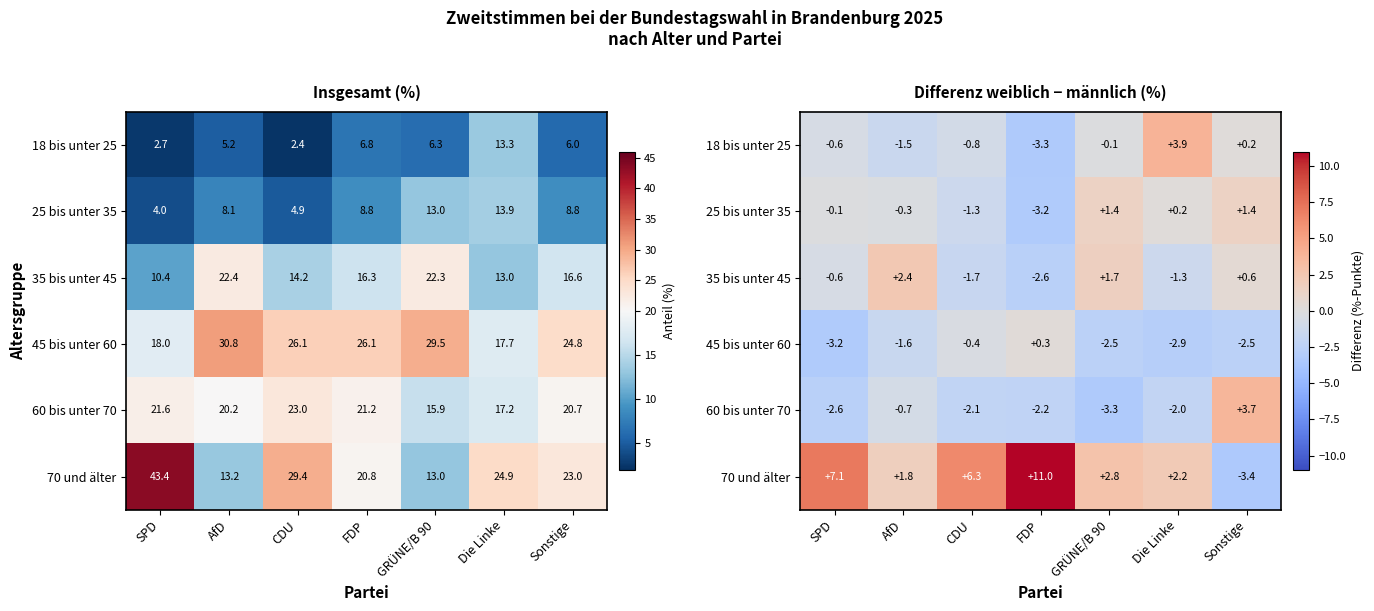

Which category has the highest value in the 70 und älter series?

FDP